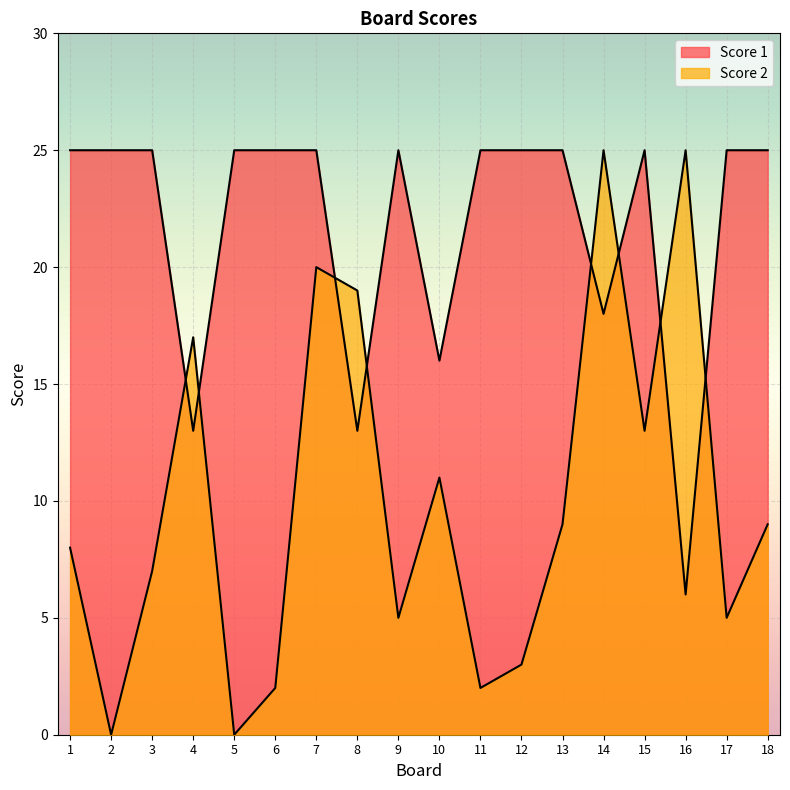

At which category does Score 1 reach its first local valley?

4